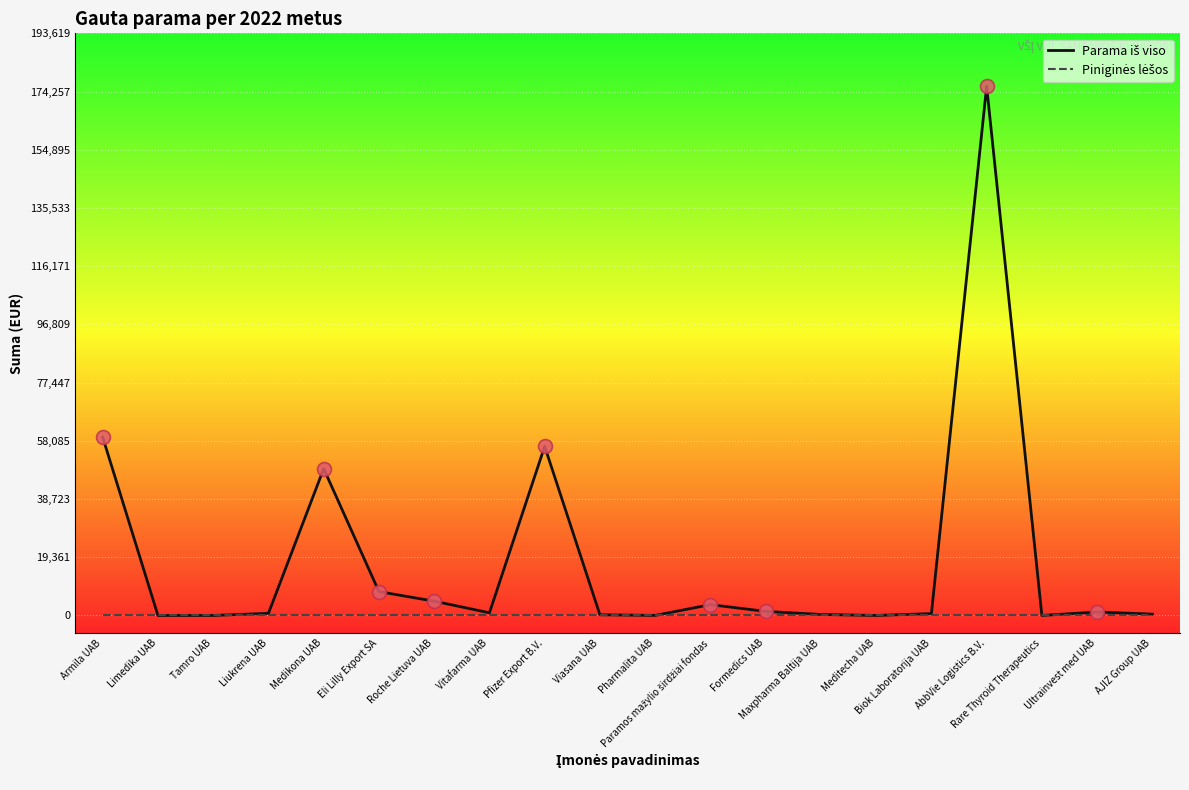

Does the chart display data point markers on the line(s)?

No